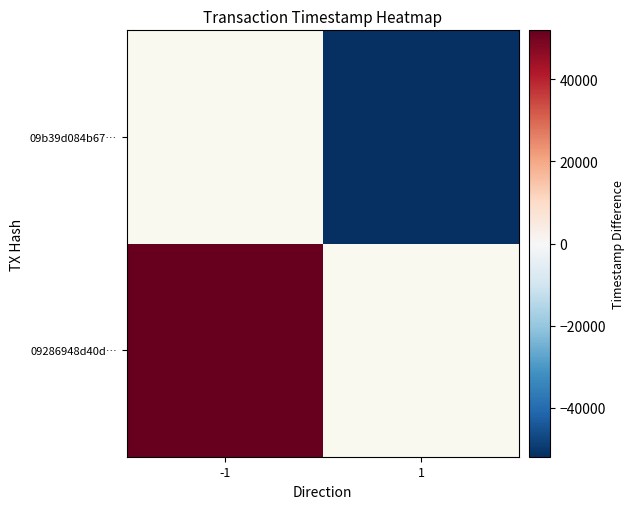

True or false: 09b39d084b67… has a value of -51902.5 at 1.

True